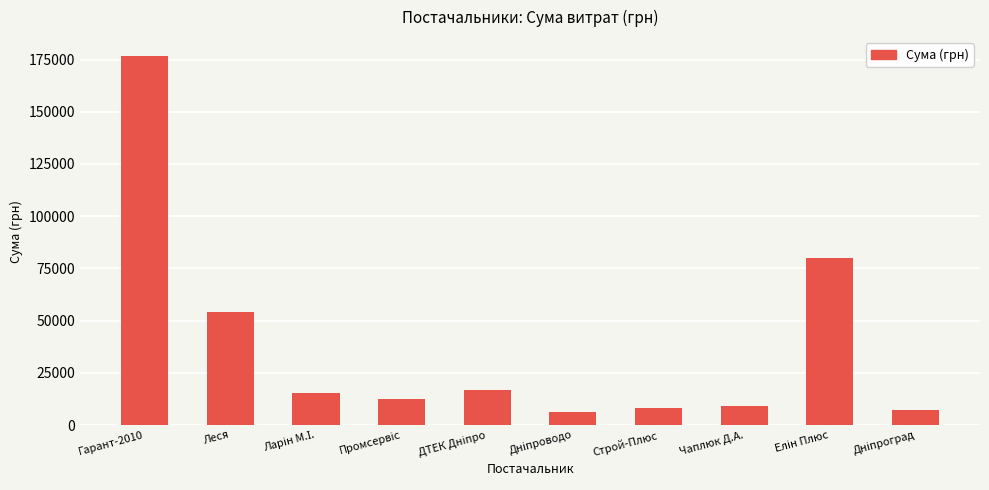

What position from the left is Гарант-2010?

1